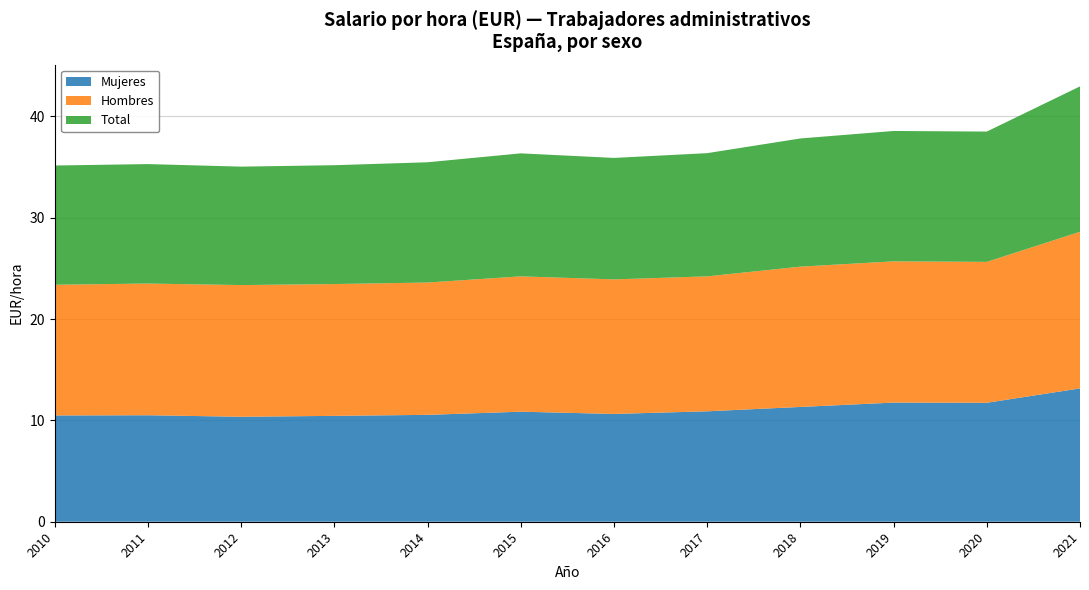

Reading left to right, list all the values displayed in this chart.

Mujeres: 2010=10.5	2011=10.5	2012=10.4	2013=10.4	2014=10.6	2015=10.9	2016=10.6	2017=10.9	2018=11.3	2019=11.8	2020=11.7	2021=13.2
Hombres: 2010=12.9	2011=13.0	2012=13.0	2013=13.0	2014=13.1	2015=13.4	2016=13.3	2017=13.3	2018=13.8	2019=13.9	2020=13.9	2021=15.5
Total: 2010=11.8	2011=11.8	2012=11.7	2013=11.7	2014=11.9	2015=12.1	2016=12.0	2017=12.2	2018=12.7	2019=12.9	2020=12.9	2021=14.3